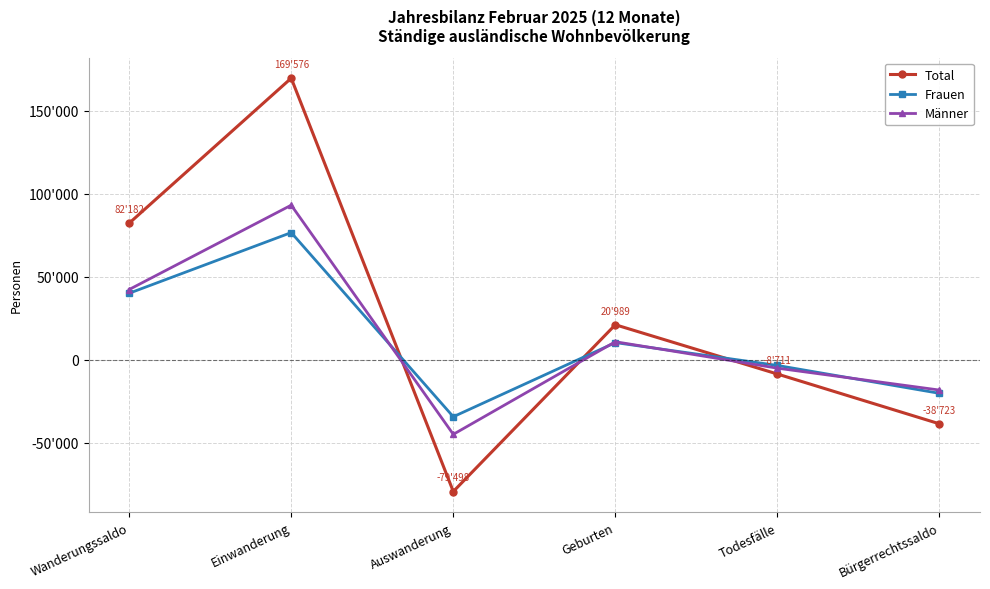

Where do Männer and Frauen first cross each other?

Einwanderung and Auswanderung